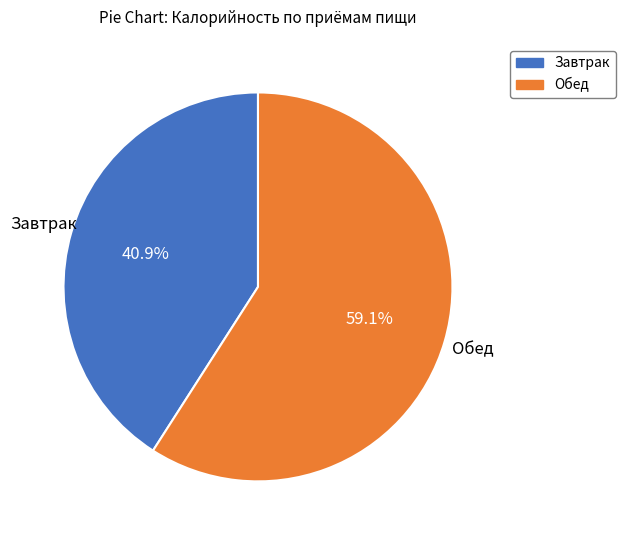

Approximately how many times larger is the value at Обед compared to Завтрак?

1.4